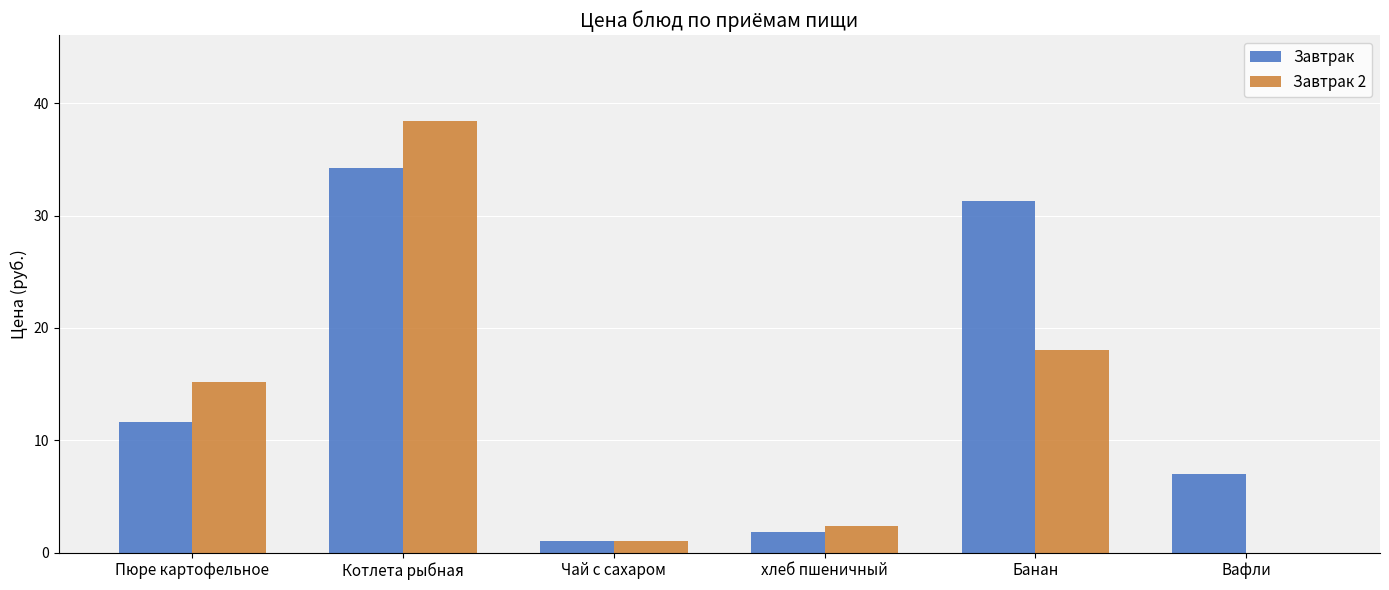

What is the total value across all series at хлеб пшеничный?

4.2